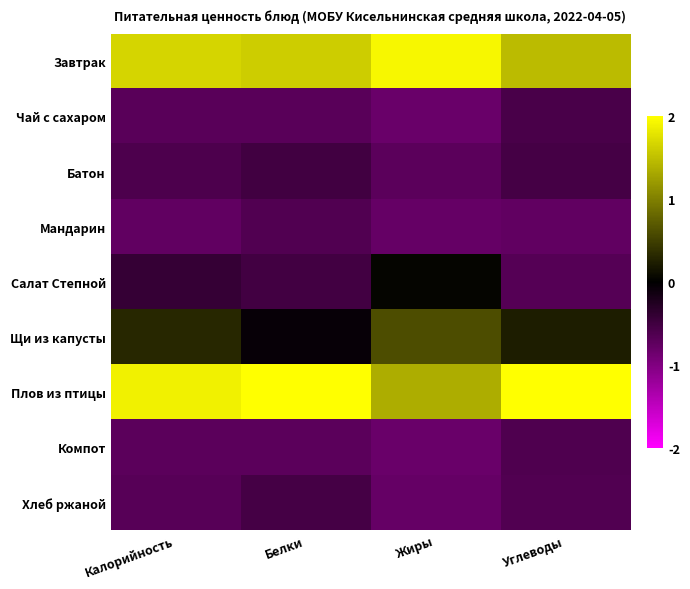

At which category is the sum across all series the highest?

Калорийность